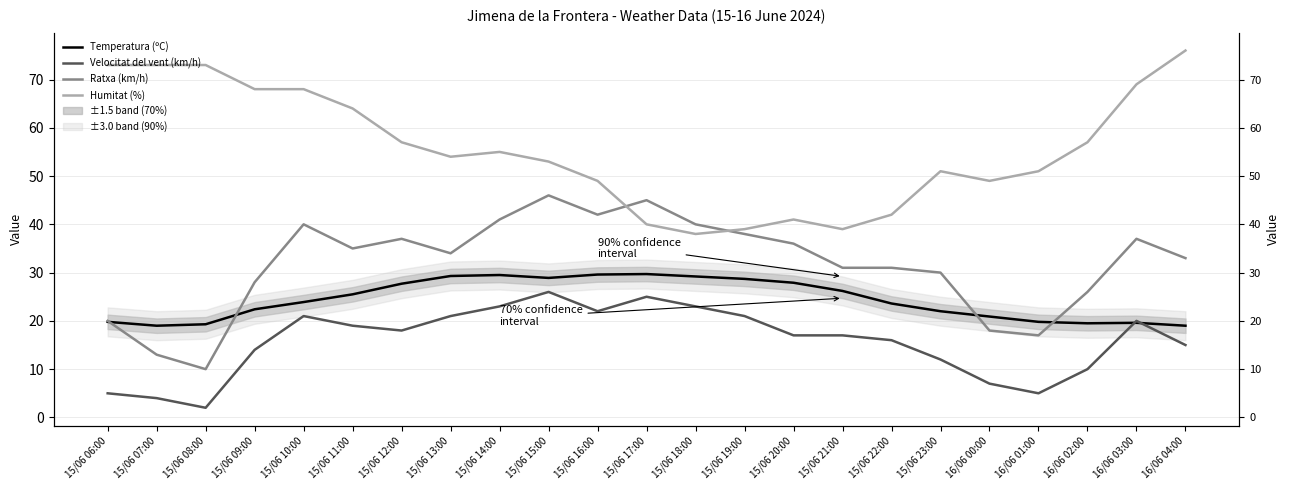

How many series are shown in this chart?

4